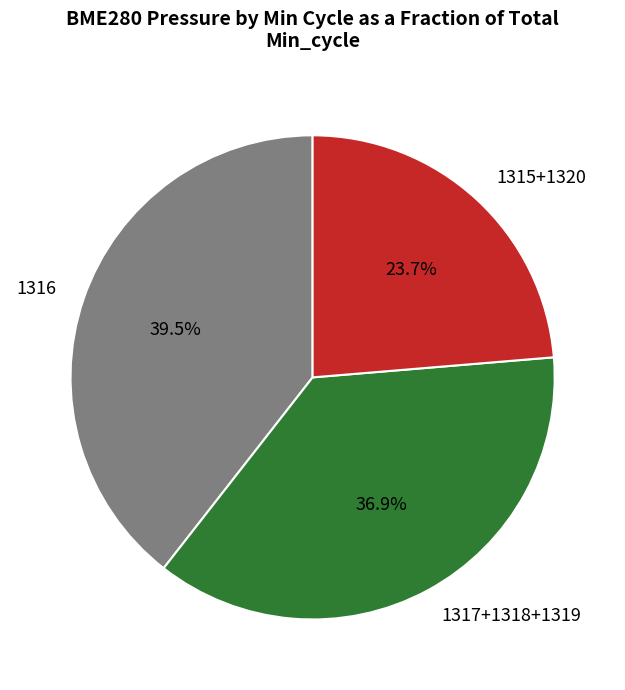

Which slice is the smallest?

1315+1320